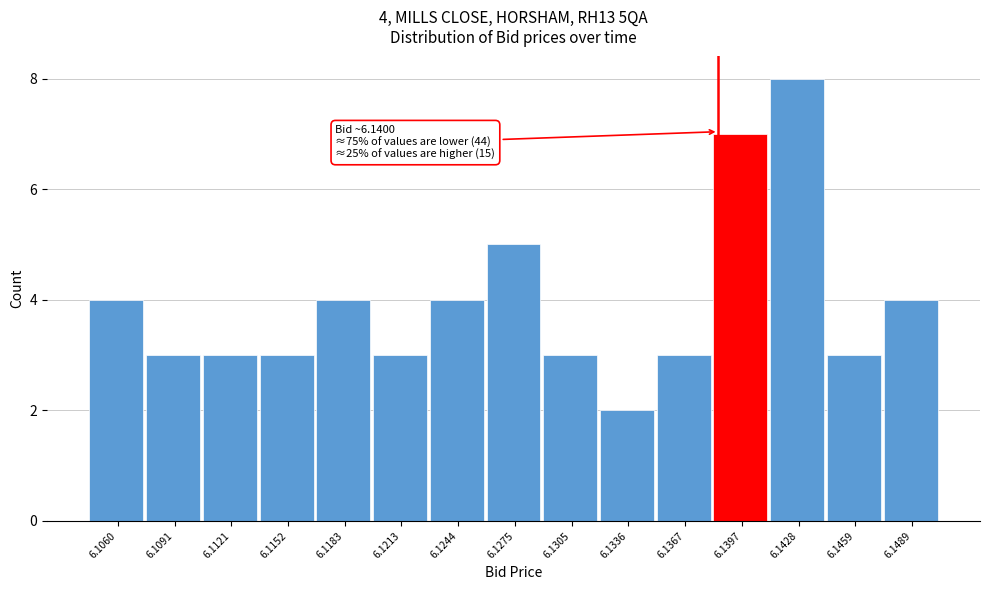

Reading left to right, what are all the values shown in this chart?

4	3	3	3	4	3	4	5	3	2	3	7	8	3	4